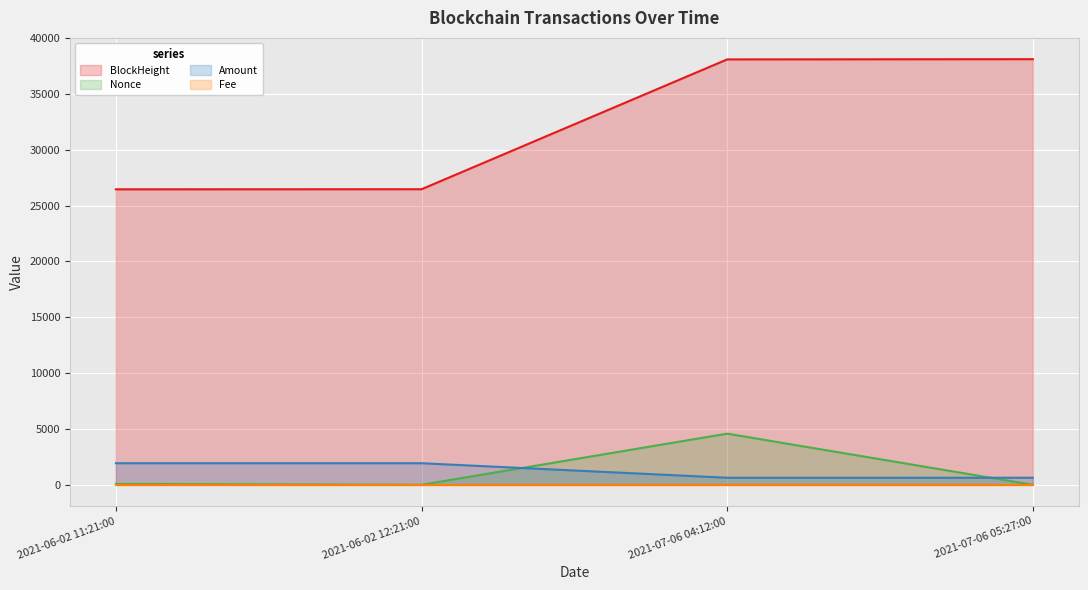

How many data points in Amount are less than 1933?

2